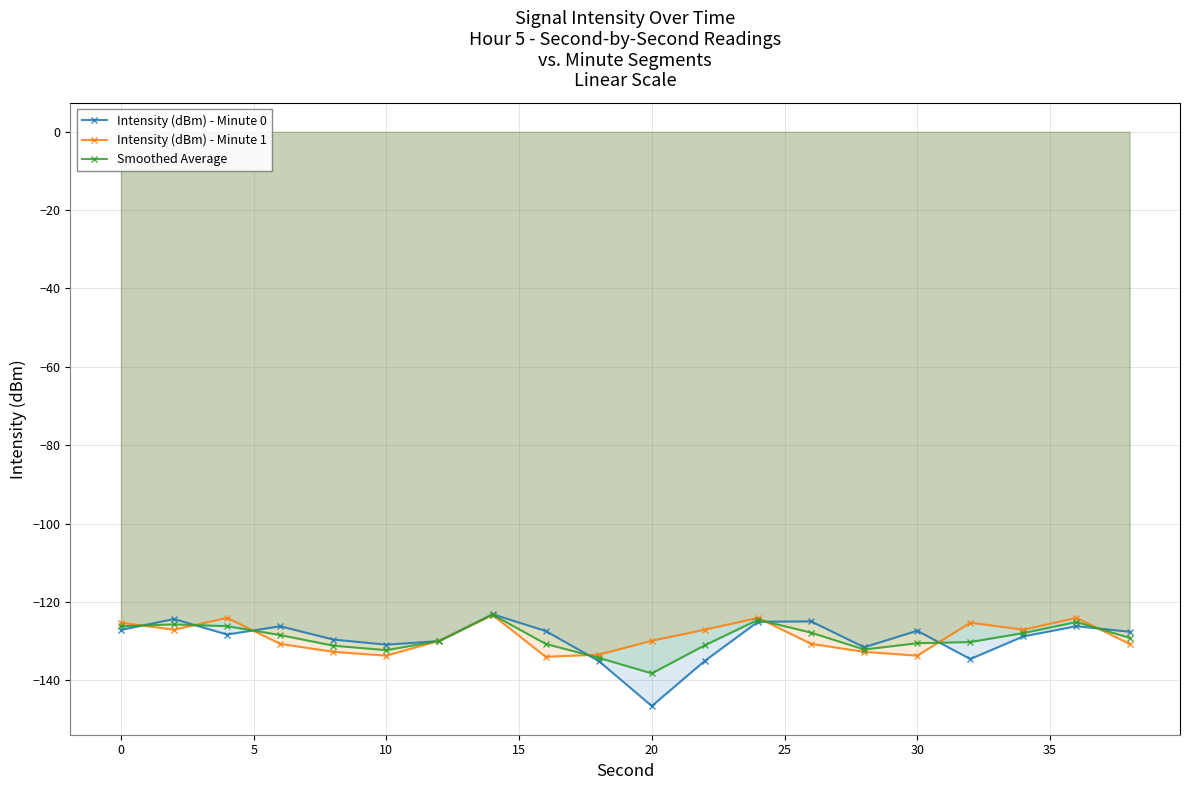

What is the difference between the maximum and minimum values in the Intensity (dBm) - Minute 1 series?

10.7